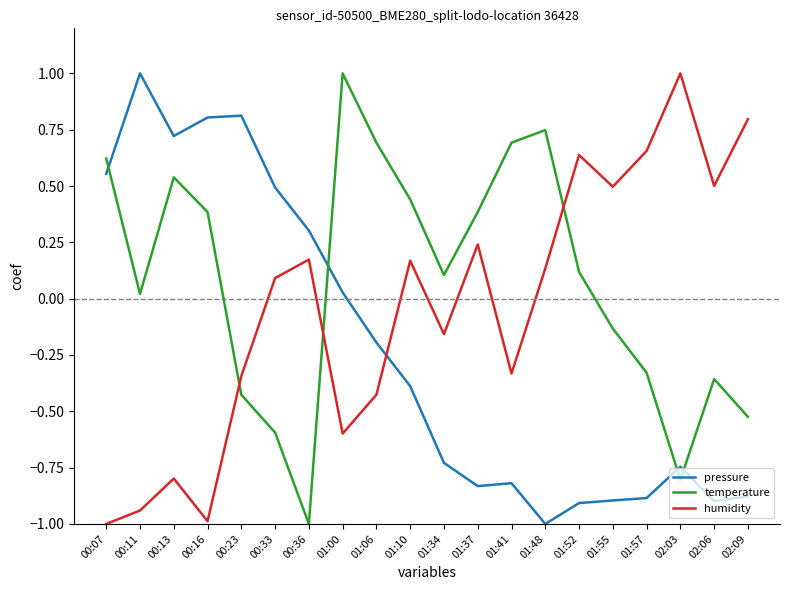

The value of humidity at 00:23 is -0.2. True or false?

False